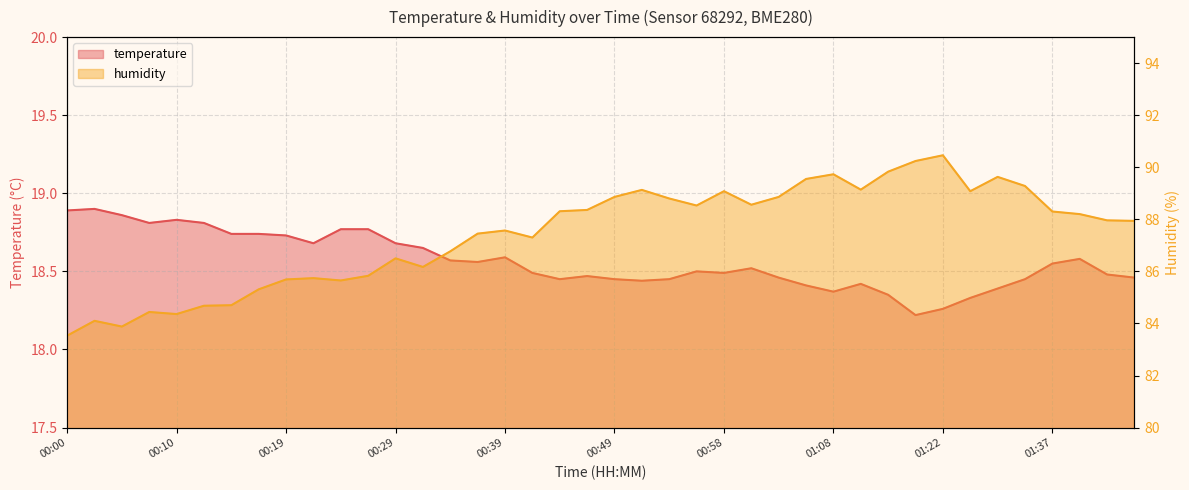

What value does the humidity series have at 01:29?

89.1